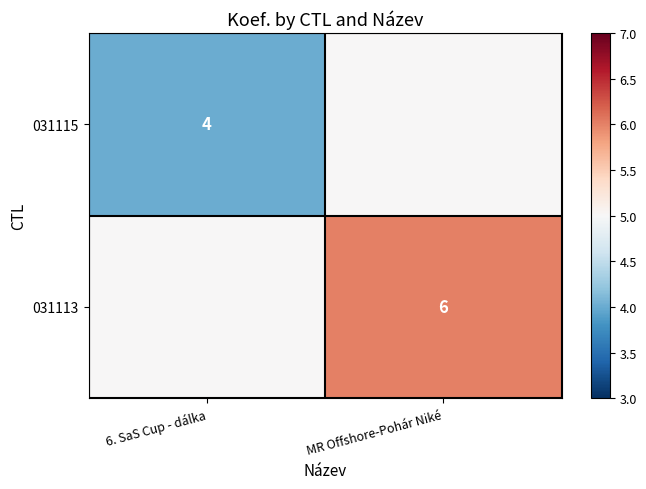

Is it true that 031113 equals 6 at MR Offshore-Pohár Niké?

True